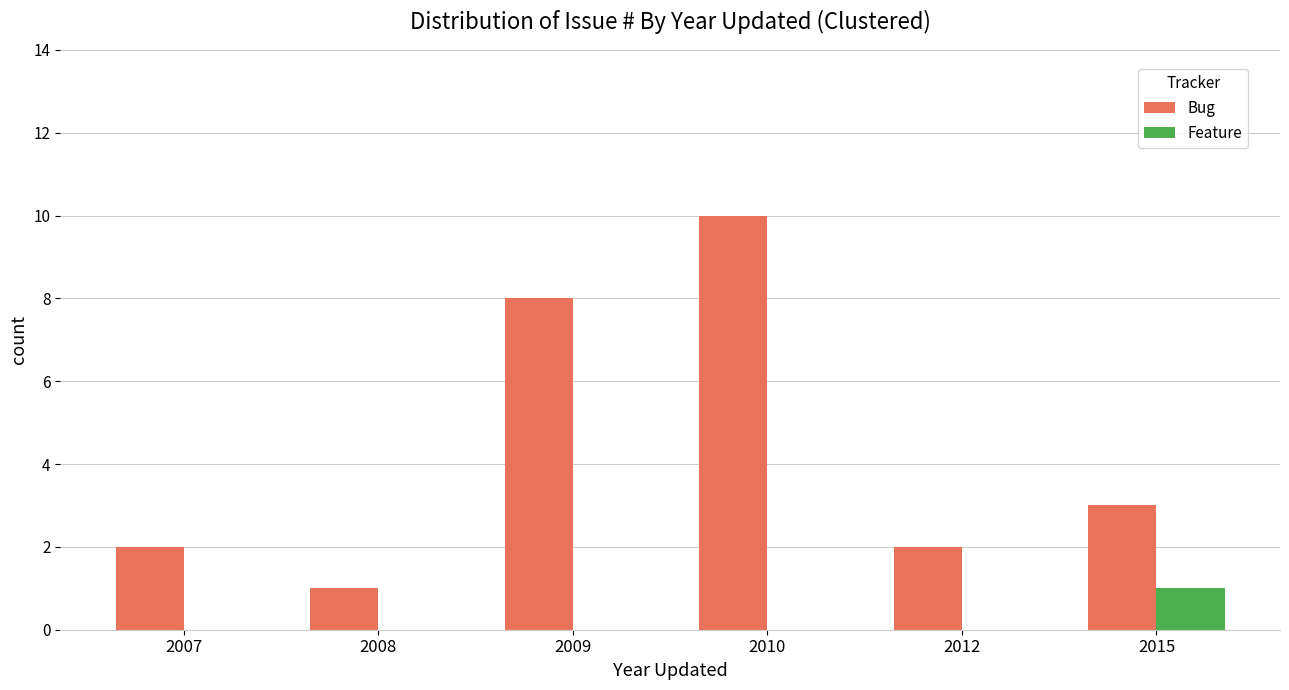

Reading right to left, extract all data points from this chart.

Bug: 3	2	10	8	1	2
Feature: 1	0	0	0	0	0